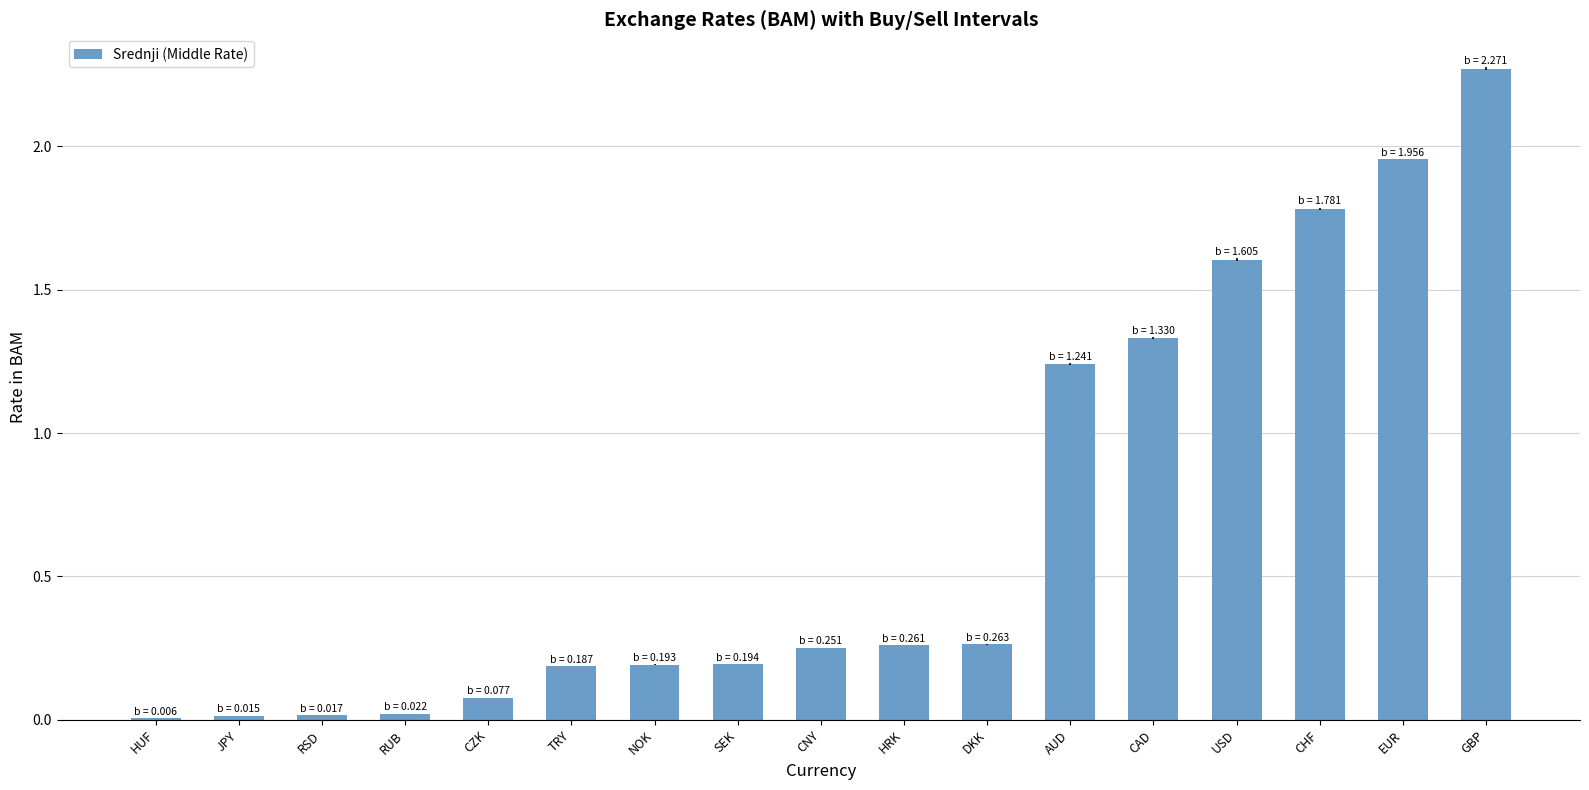

Is it true that the value at CHF is 2.7?

False